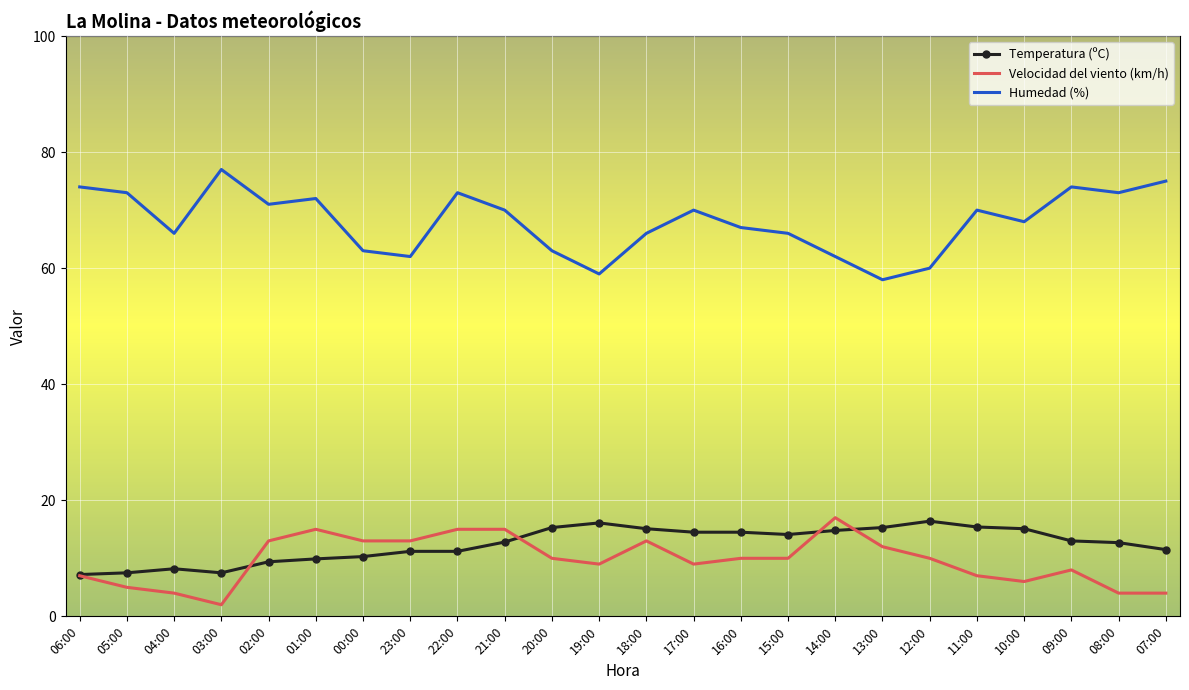

Between 01:00 and 15:00, which series saw the biggest shift?

Humedad (%)